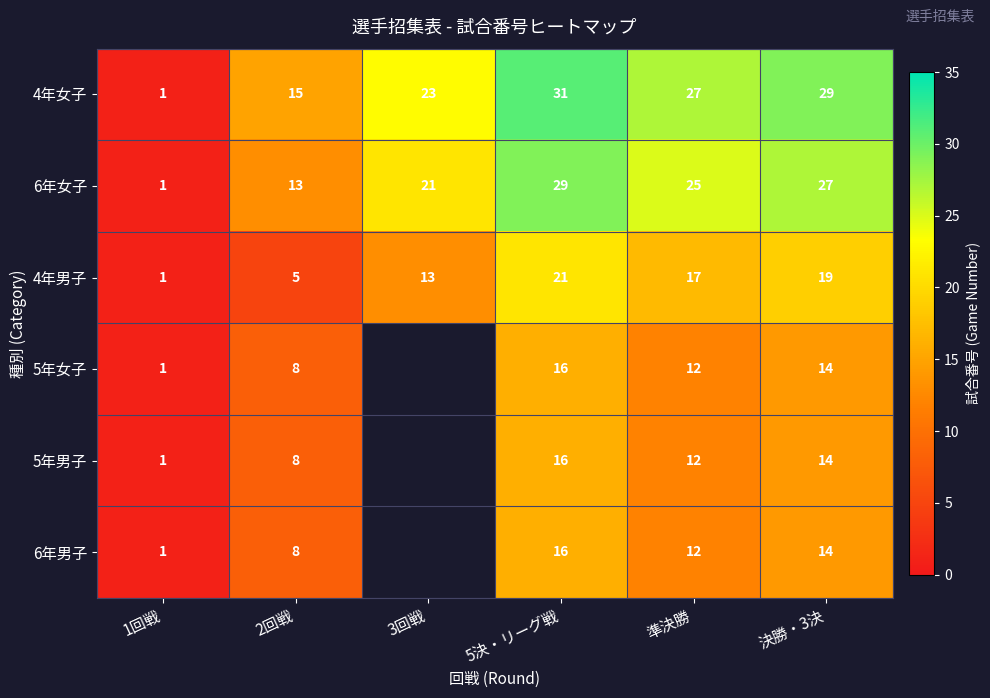

Which category has the lowest value across all series?

1回戦